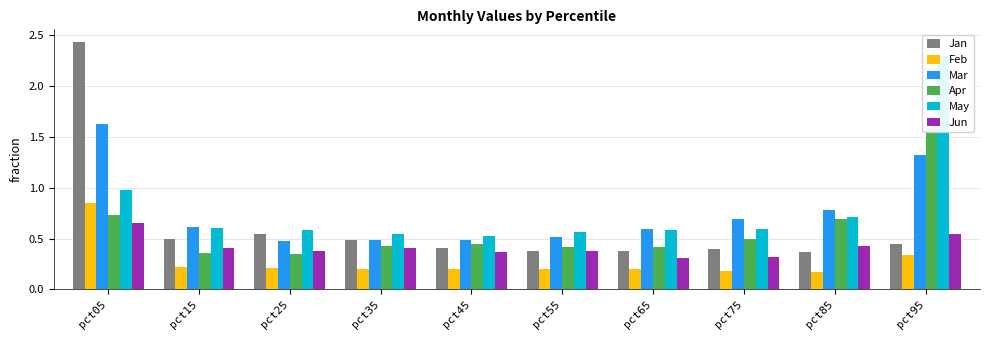

At how many categories does at least one series exceed 0?

10